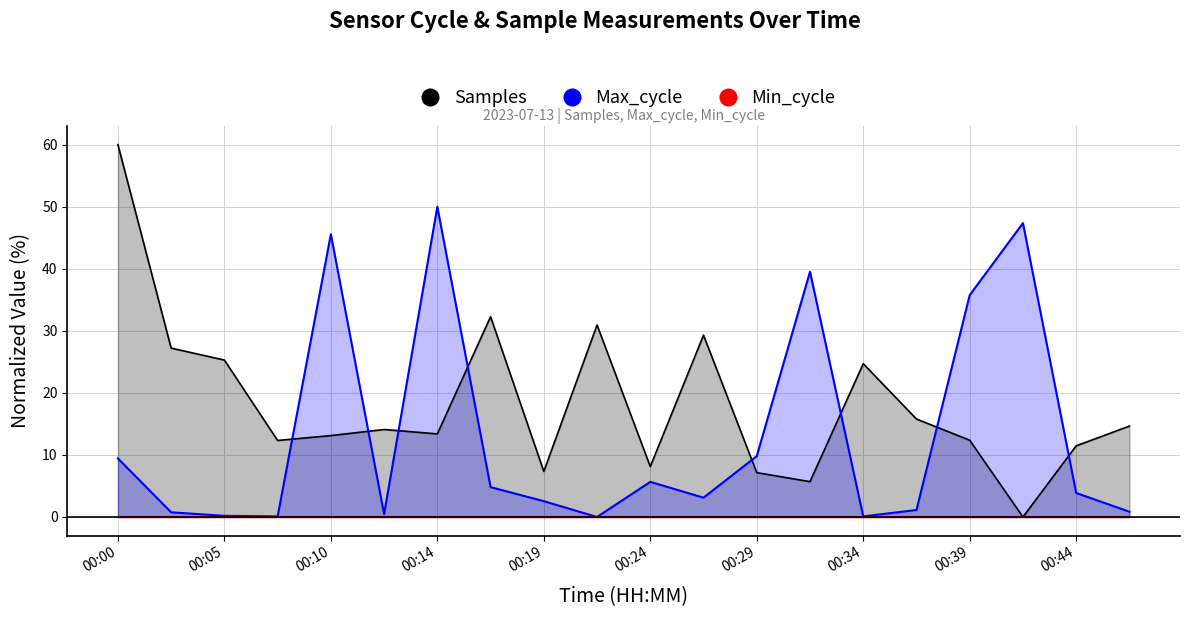

The Max_cycle series shows 0.2 at 00:05. True or false?

True